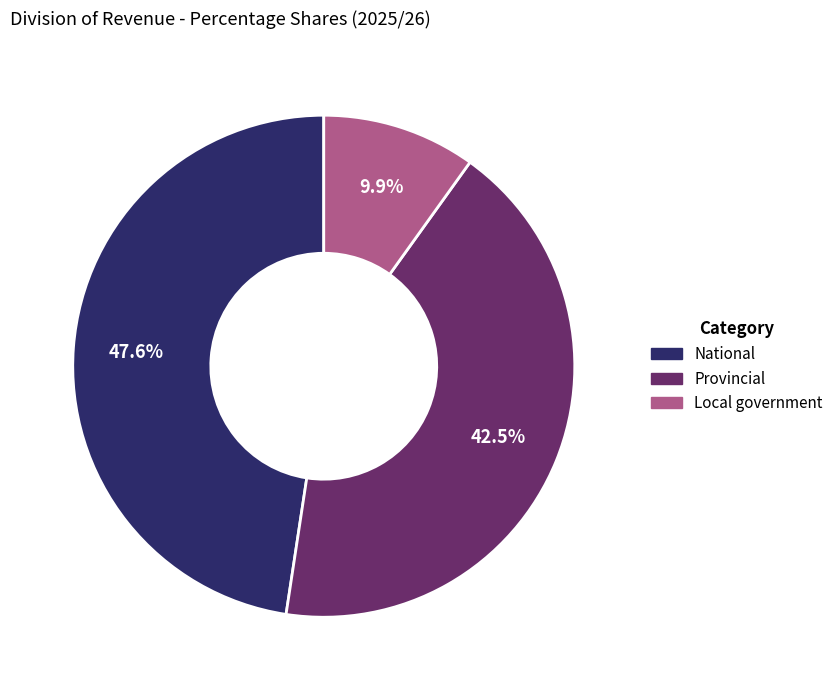

Rank the categories by value from highest to lowest.

National, Provincial, Local government